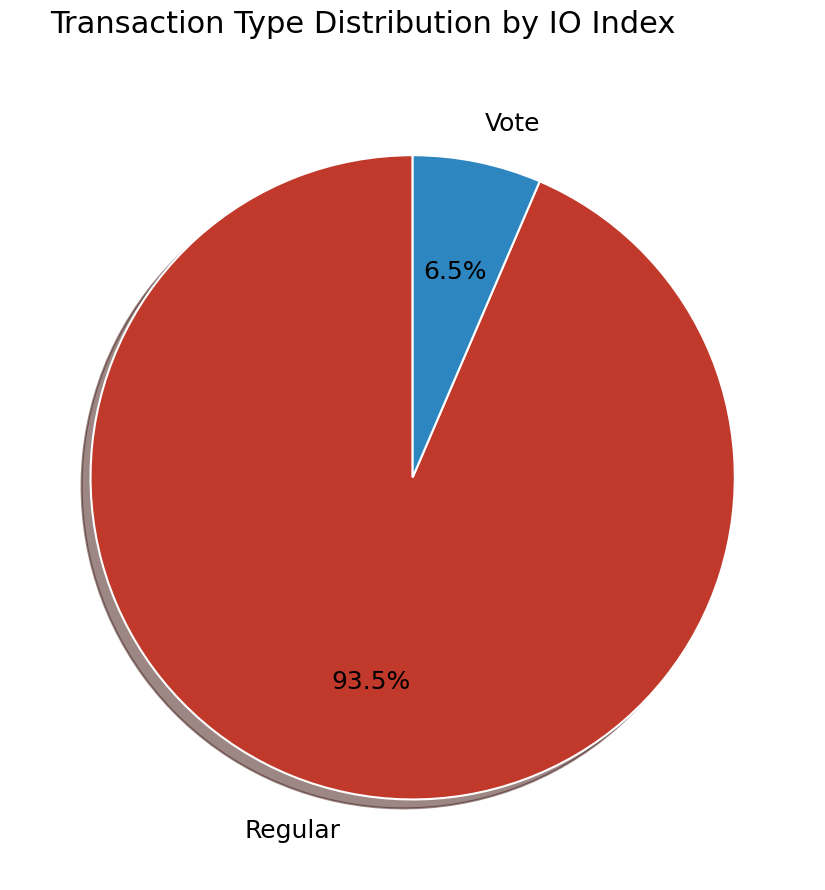

Which category has the smallest portion of the pie?

Vote